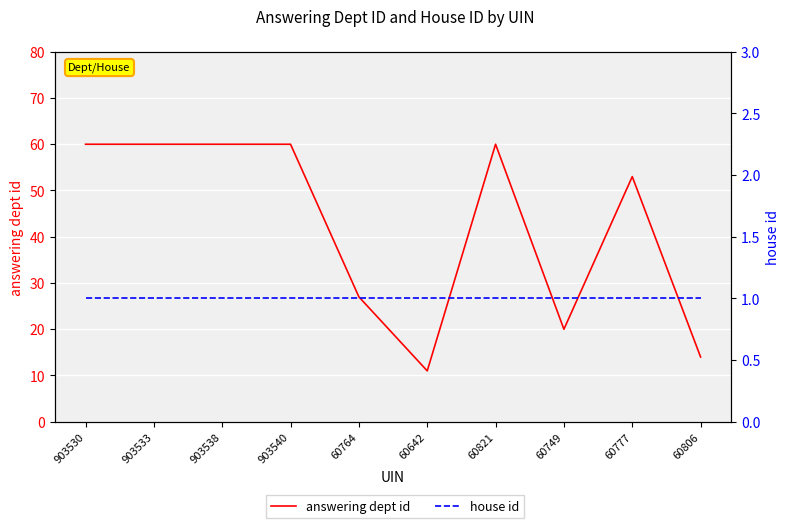

List the labels in order of answering dept id value, smallest first.

60642, 60806, 60749, 60764, 60777, 903530, 903533, 903538, 903540, 60821